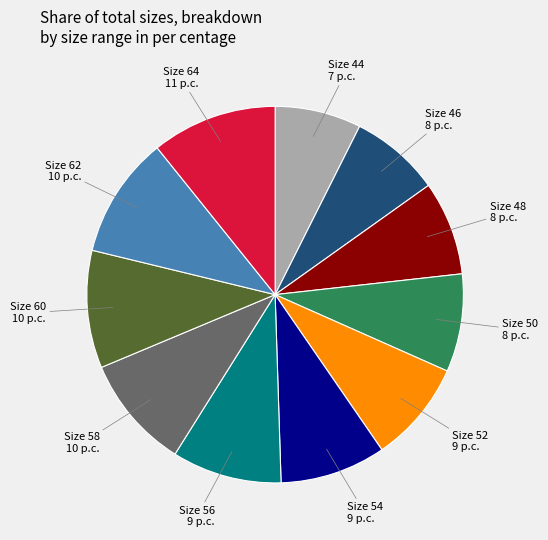

Is there any slice that represents more than half of the pie?

No